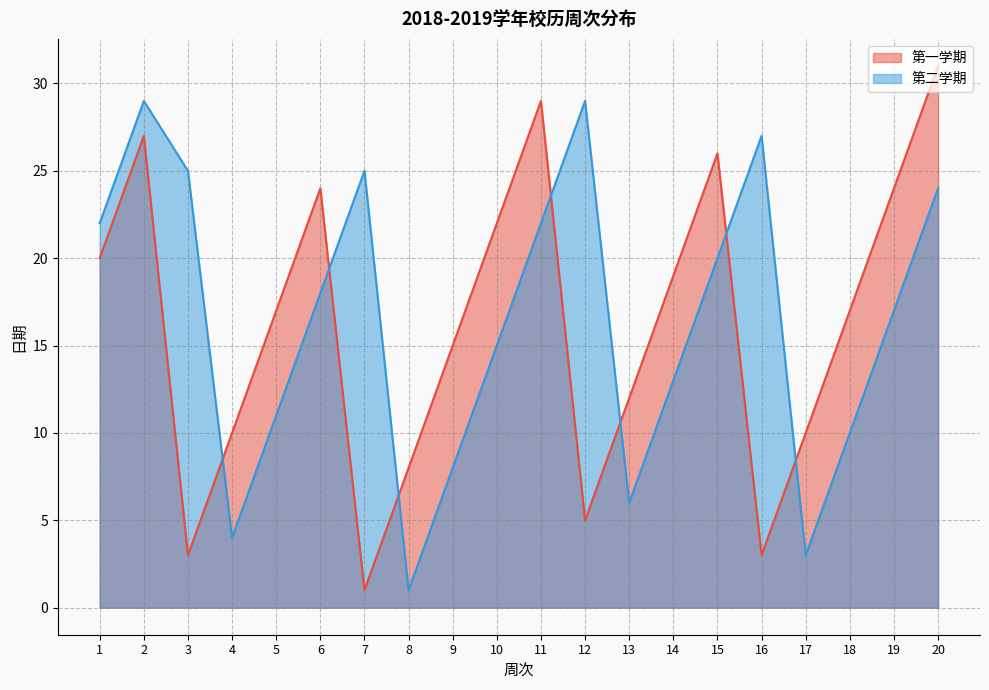

What is the value of the 第一学期 point at the 10th from the left?

22